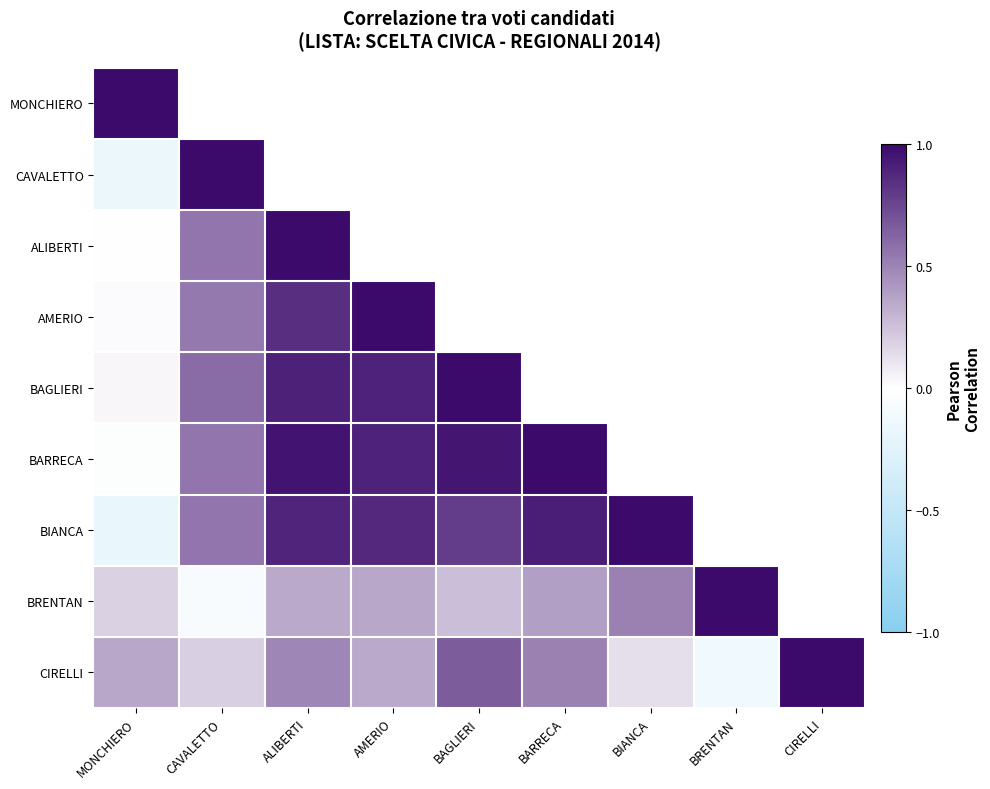

What is the average value of the CIRELLI series?

0.4